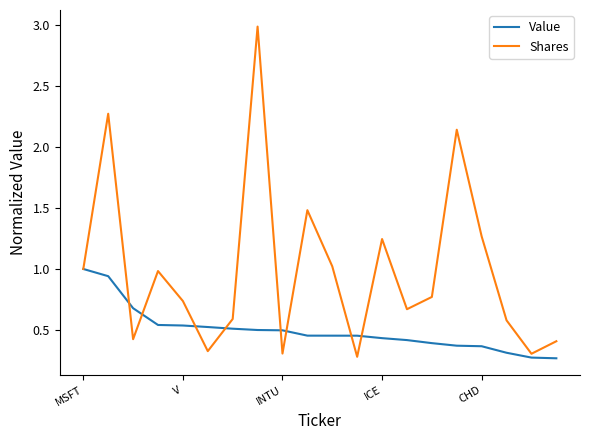

Which series ends up on top after the final intersection of Value and Shares?

Shares